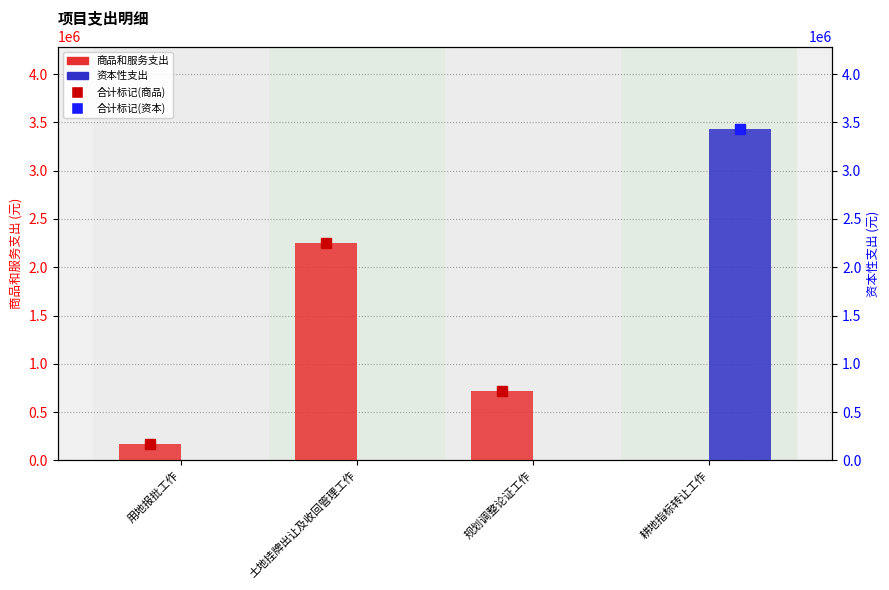

How many data points in 资本性支出 are above 0?

1